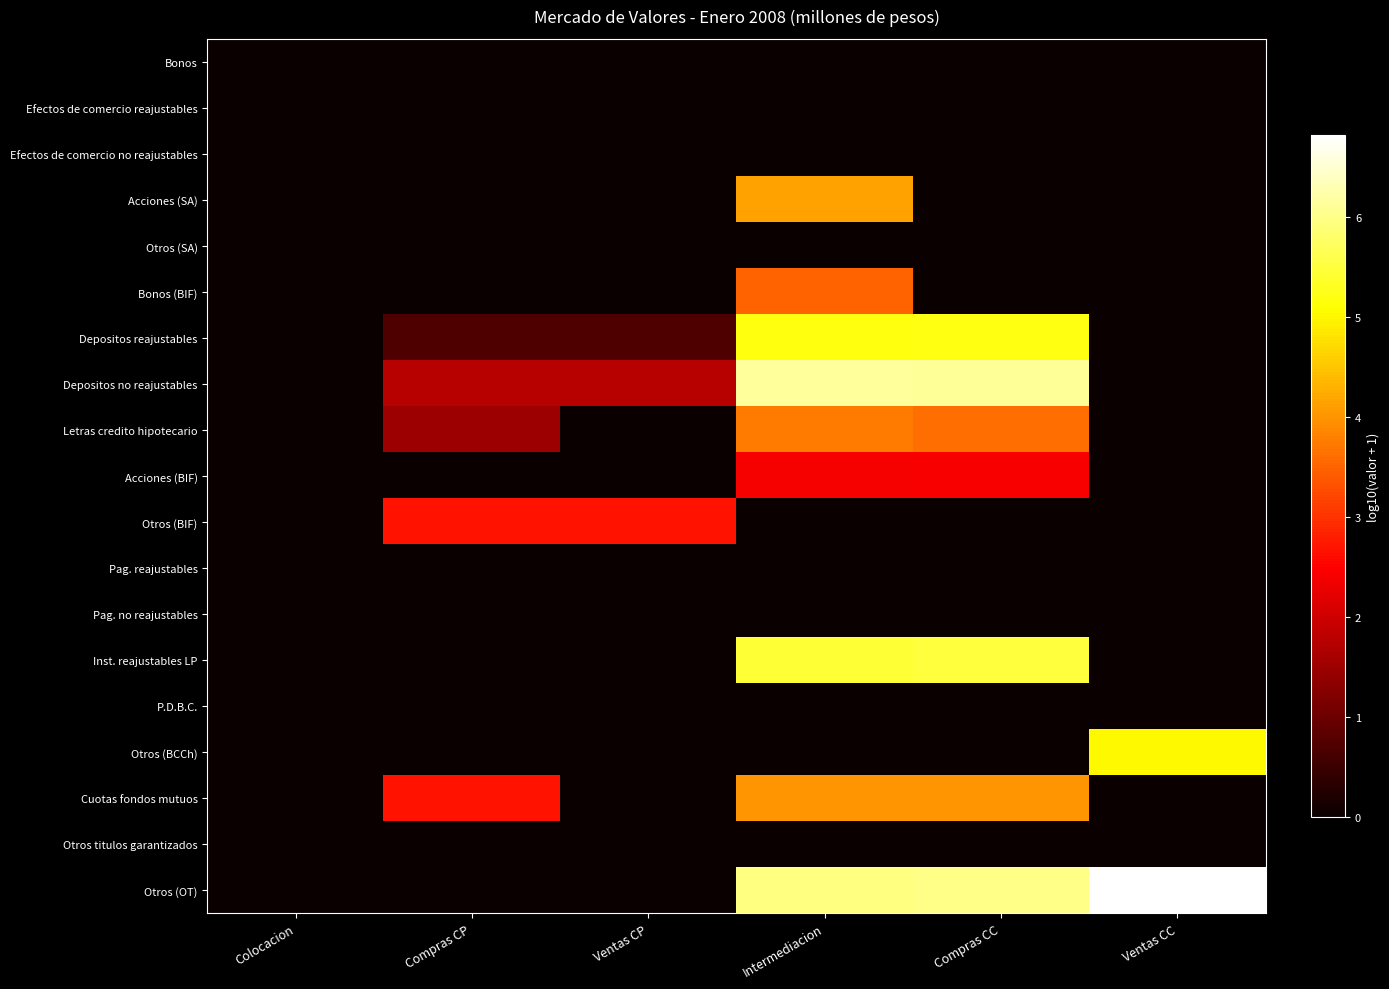

Reading left to right, list all the values displayed in this chart.

Bonos: Colocacion=0.0	Compras CP=0.0	Ventas CP=0.0	Intermediacion=0.0	Compras CC=0.0	Ventas CC=0.0
Efectos de comercio reajustables: Colocacion=0.0	Compras CP=0.0	Ventas CP=0.0	Intermediacion=0.0	Compras CC=0.0	Ventas CC=0.0
Efectos de comercio no reajustables: Colocacion=0.0	Compras CP=0.0	Ventas CP=0.0	Intermediacion=0.0	Compras CC=0.0	Ventas CC=0.0
Acciones (SA): Colocacion=0.0	Compras CP=0.0	Ventas CP=0.0	Intermediacion=4.2	Compras CC=0.0	Ventas CC=0.0
Otros (SA): Colocacion=0.0	Compras CP=0.0	Ventas CP=0.0	Intermediacion=0.0	Compras CC=0.0	Ventas CC=0.0
Bonos (BIF): Colocacion=0.0	Compras CP=0.0	Ventas CP=0.0	Intermediacion=3.5	Compras CC=0.0	Ventas CC=0.0
Depositos reajustables: Colocacion=0.0	Compras CP=0.7	Ventas CP=0.7	Intermediacion=5.2	Compras CC=5.2	Ventas CC=0.0
Depositos no reajustables: Colocacion=0.0	Compras CP=1.8	Ventas CP=1.8	Intermediacion=6.1	Compras CC=6.1	Ventas CC=0.0
Letras credito hipotecario: Colocacion=0.0	Compras CP=1.5	Ventas CP=0.0	Intermediacion=3.7	Compras CC=3.6	Ventas CC=0.0
Acciones (BIF): Colocacion=0.0	Compras CP=0.0	Ventas CP=0.0	Intermediacion=2.4	Compras CC=2.4	Ventas CC=0.0
Otros (BIF): Colocacion=0.0	Compras CP=2.7	Ventas CP=2.7	Intermediacion=0.0	Compras CC=0.0	Ventas CC=0.0
Pag. reajustables: Colocacion=0.0	Compras CP=0.0	Ventas CP=0.0	Intermediacion=0.0	Compras CC=0.0	Ventas CC=0.0
Pag. no reajustables: Colocacion=0.0	Compras CP=0.0	Ventas CP=0.0	Intermediacion=0.0	Compras CC=0.0	Ventas CC=0.0
Inst. reajustables LP: Colocacion=0.0	Compras CP=0.0	Ventas CP=0.0	Intermediacion=5.5	Compras CC=5.5	Ventas CC=0.0
P.D.B.C.: Colocacion=0.0	Compras CP=0.0	Ventas CP=0.0	Intermediacion=0.0	Compras CC=0.0	Ventas CC=0.0
Otros (BCCh): Colocacion=0.0	Compras CP=0.0	Ventas CP=0.0	Intermediacion=0.0	Compras CC=0.0	Ventas CC=5.0
Cuotas fondos mutuos: Colocacion=0.0	Compras CP=2.7	Ventas CP=0.0	Intermediacion=4.0	Compras CC=4.0	Ventas CC=0.0
Otros titulos garantizados: Colocacion=0.0	Compras CP=0.0	Ventas CP=0.0	Intermediacion=0.0	Compras CC=0.0	Ventas CC=0.0
Otros (OT): Colocacion=0.0	Compras CP=0.0	Ventas CP=0.0	Intermediacion=6.0	Compras CC=6.0	Ventas CC=6.8